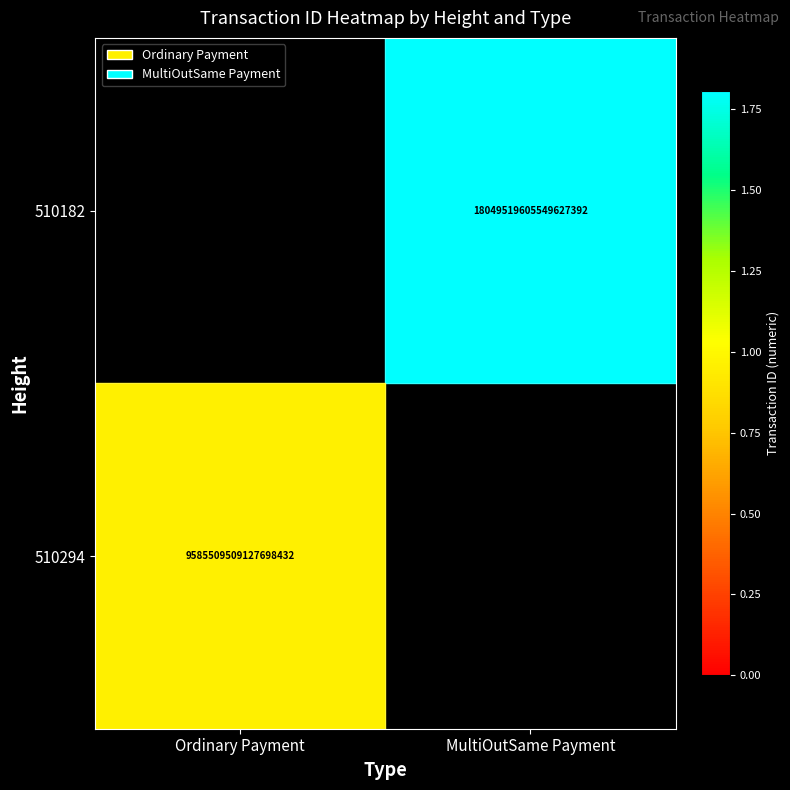

True or false: 510294 has a value of 9585509509127698432 at Ordinary Payment.

True